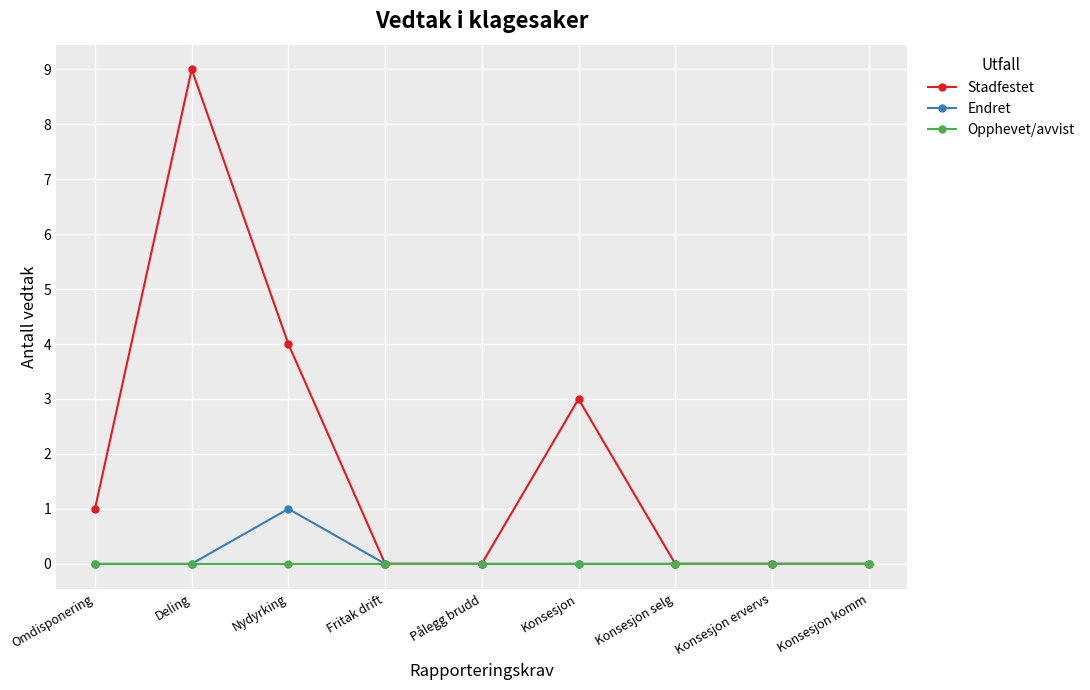

Reading left to right, list all the values displayed in this chart.

Stadfestet: 1	9	4	0	0	3	0	0	0
Endret: 0	0	1	0	0	0	0	0	0
Opphevet/avvist: 0	0	0	0	0	0	0	0	0